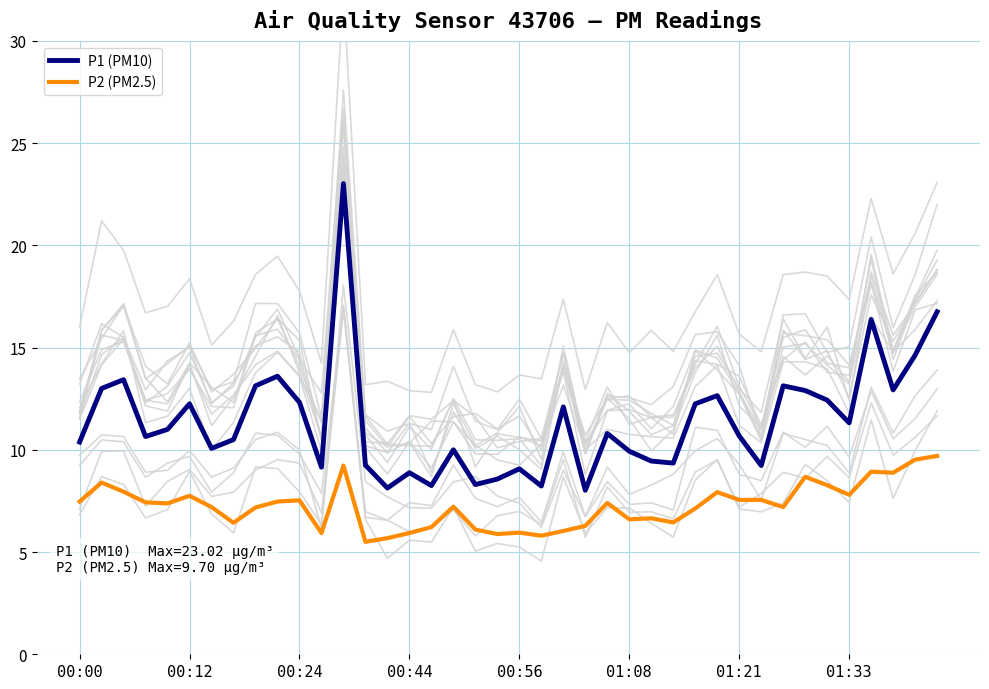

How many data points in P2 (PM2.5) are above 7?

25